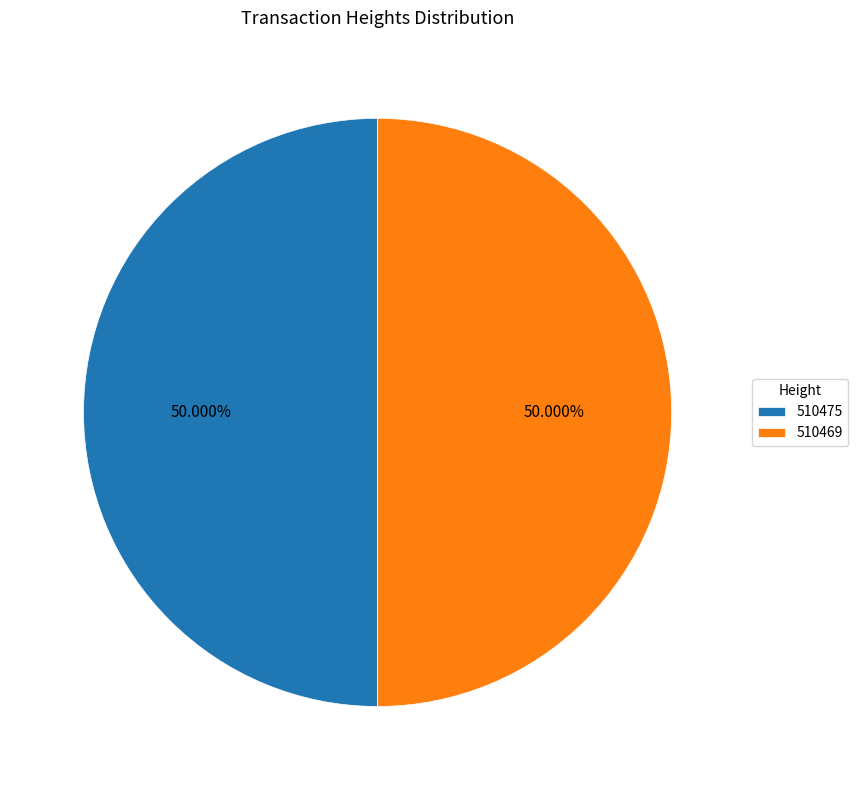

How many slices are in this pie chart?

2